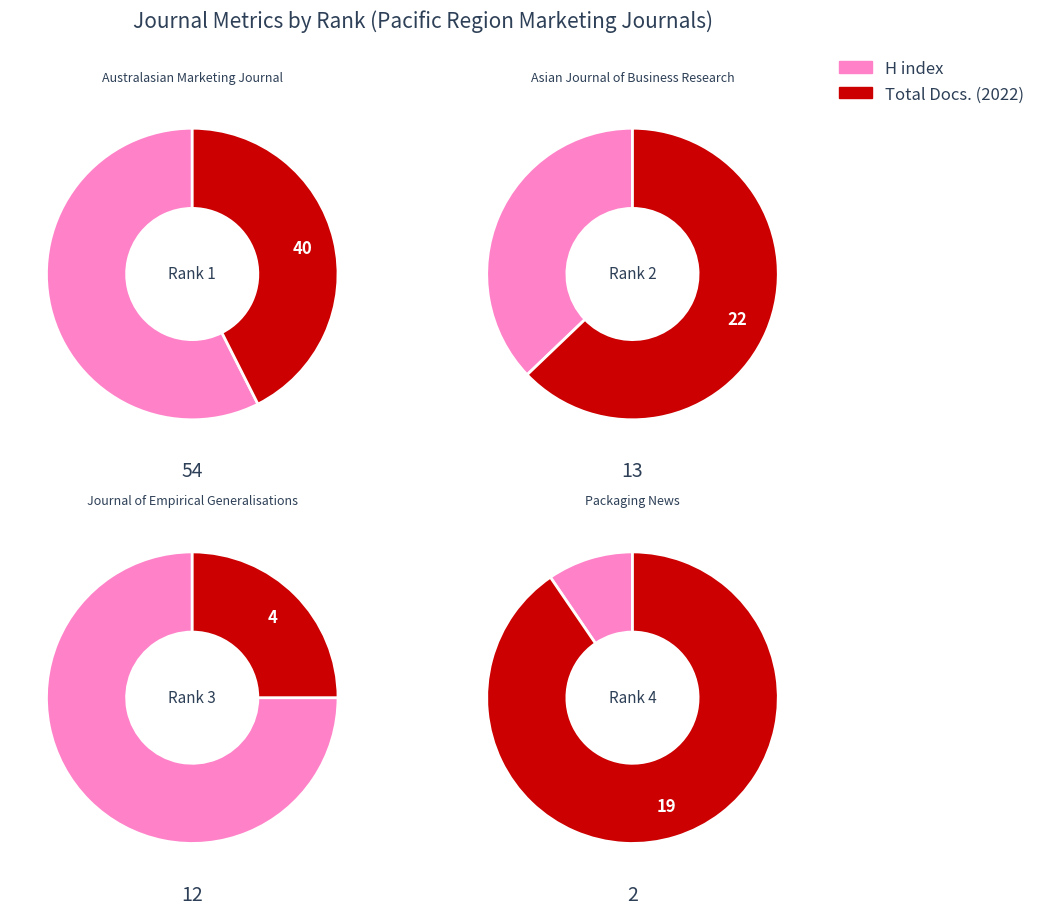

Does Rank 1 represent more than half of the total?

Yes